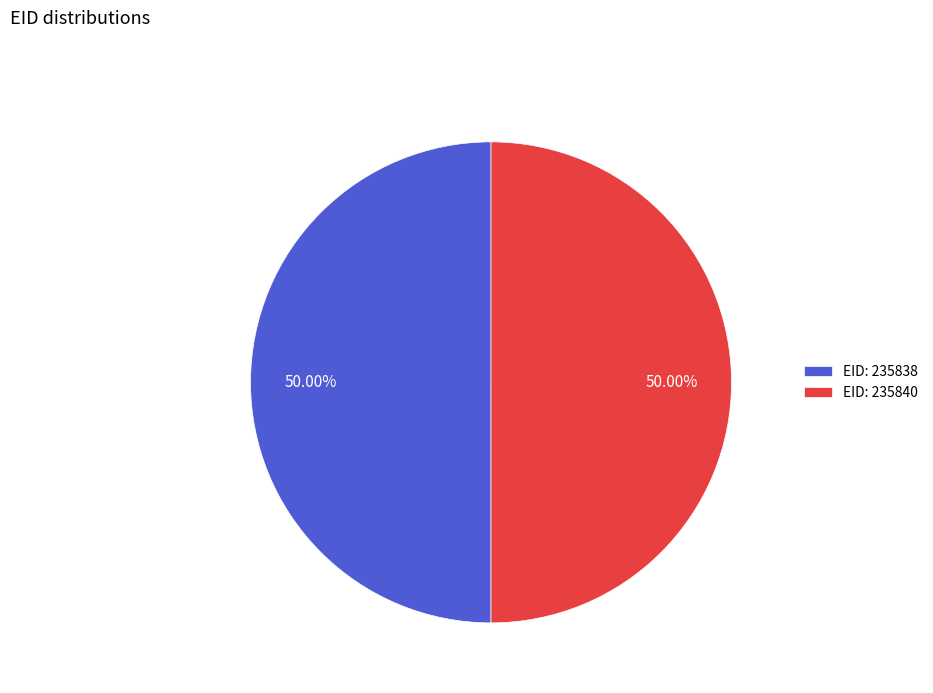

Is the sum of EID: 235840 and EID: 235838 greater than half?

Yes